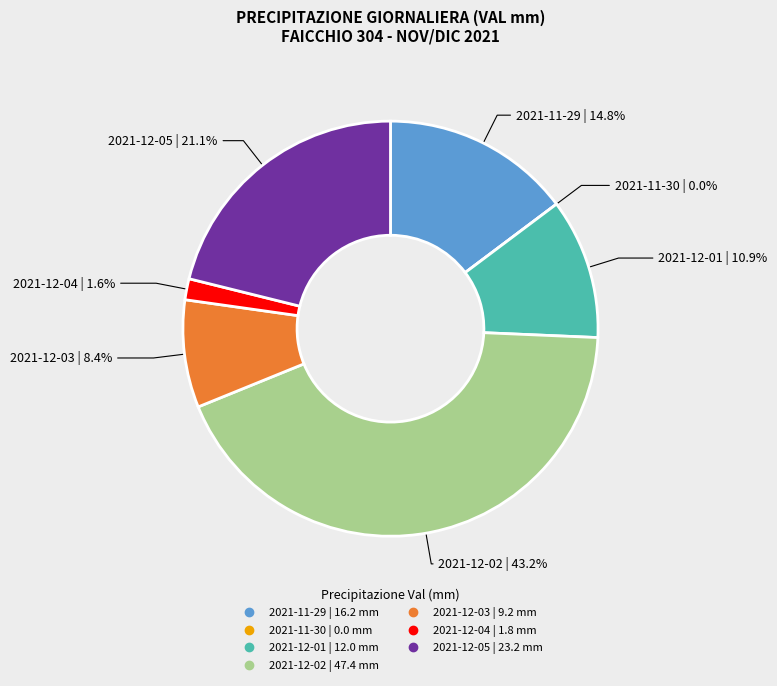

What percentage is NOT represented by 2021-12-05?

78.9%